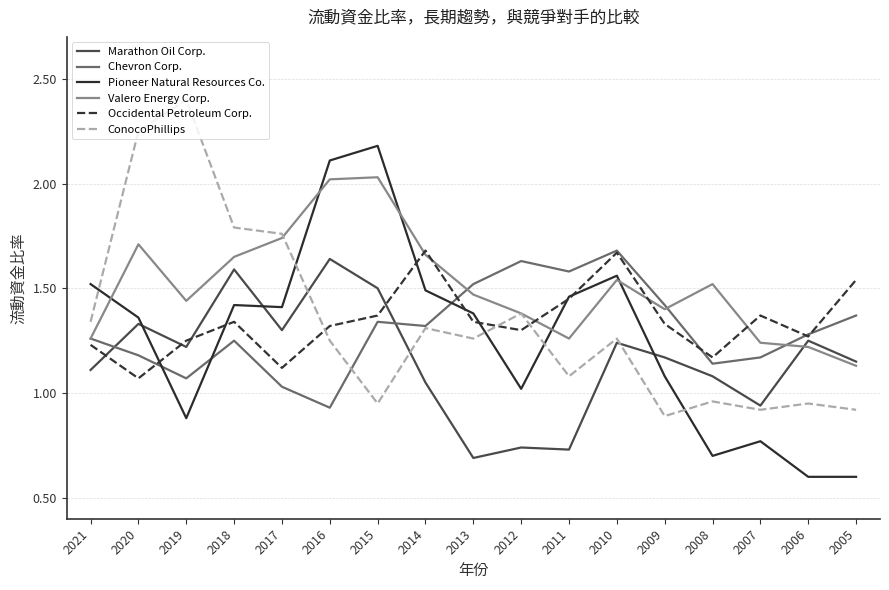

How many values in the Pioneer Natural Resources Co. series are below 1?

5